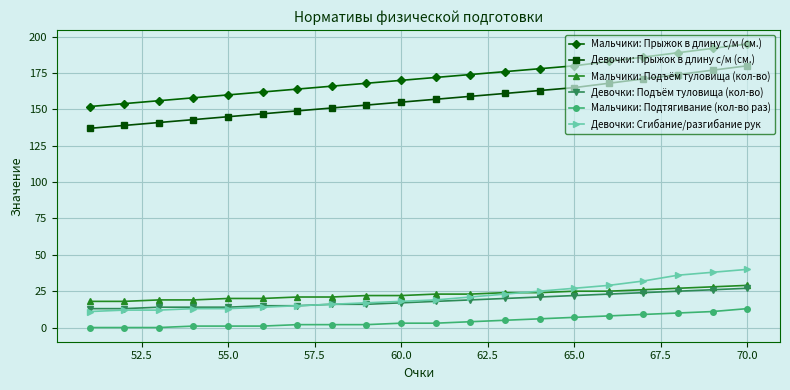

Which category has the highest value in the Девочки: Прыжок в длину с/м (см.) series?

70.0